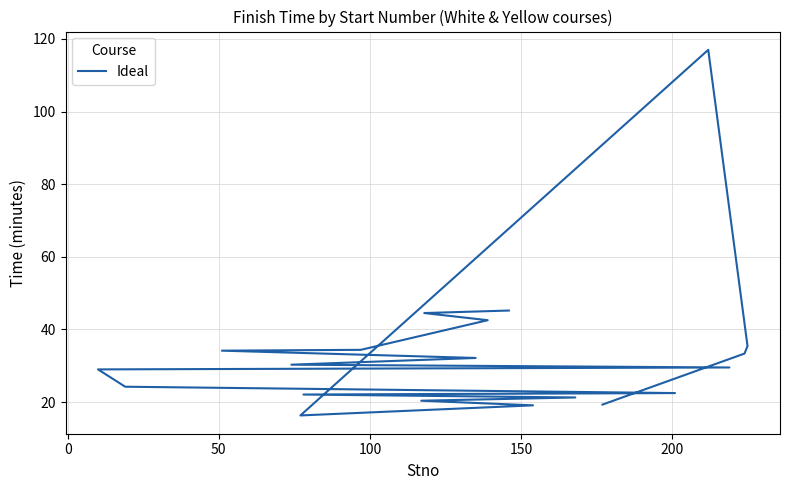

Does the chart have visible grid lines?

Yes